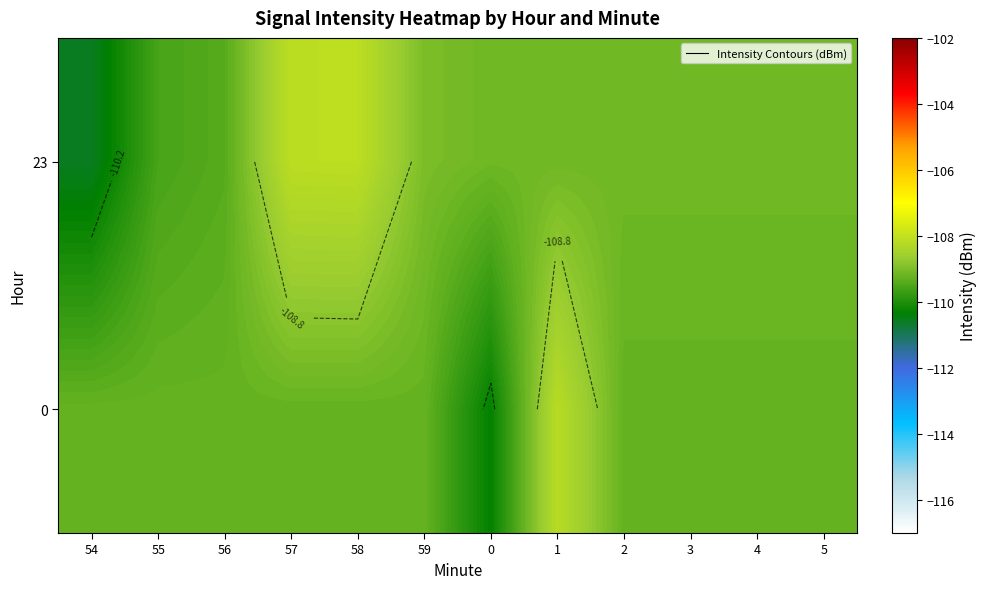

What is the sum of the 0 values at 54 and 58?

-218.5